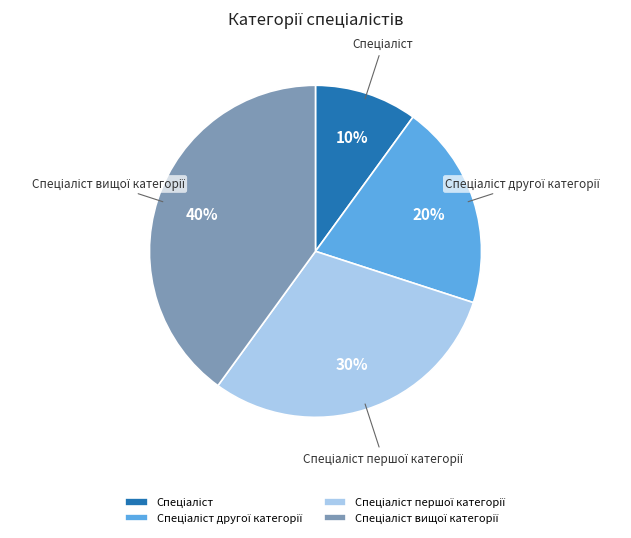

Does any single category account for the majority?

No